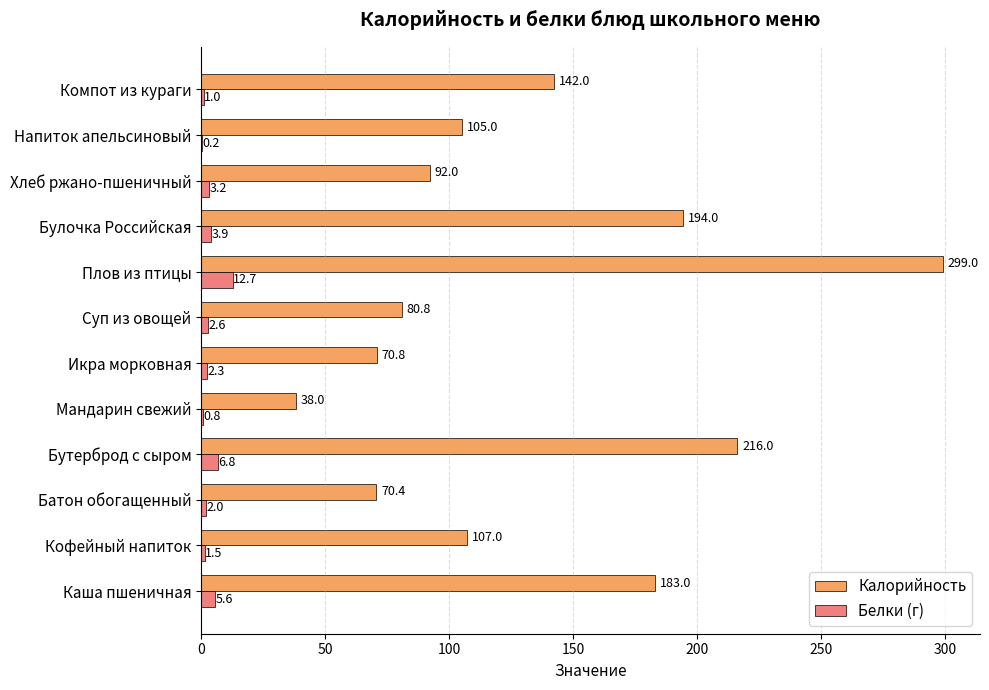

Between Суп из овощей and Хлеб ржано-пшеничный, which series saw the biggest shift?

Калорийность